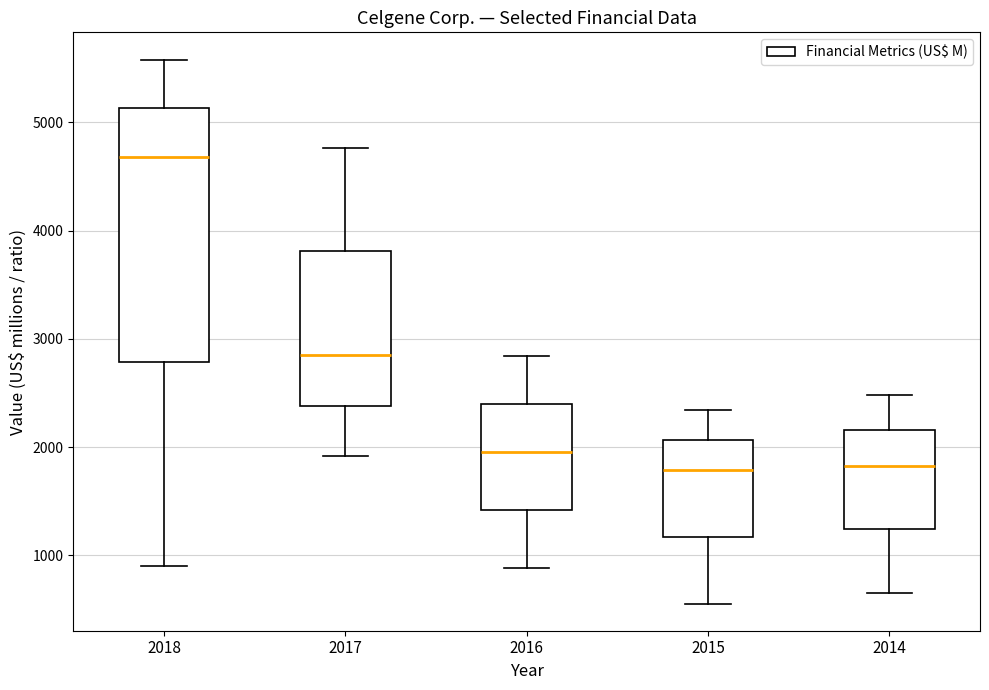

Where is the upper edge of the box at x = 2015 on the y-axis? The values are not printed on the chart, so give them approximately, as read against the axis.

2100